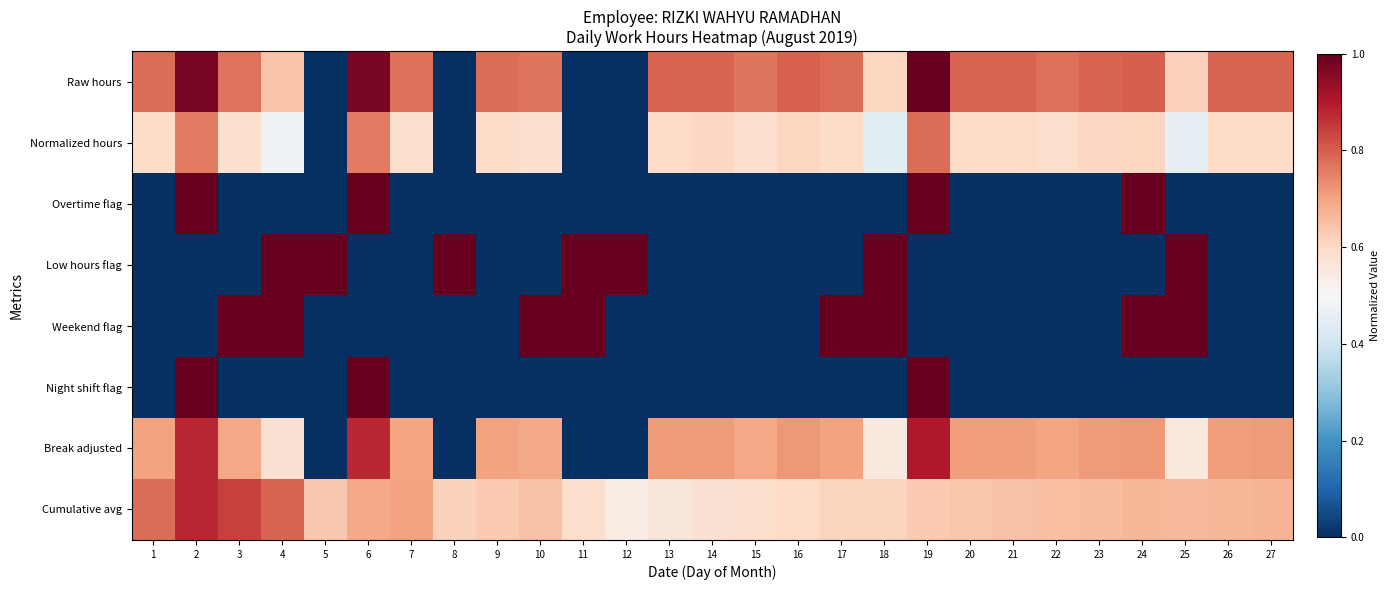

At how many categories does at least one series exceed 0?

27